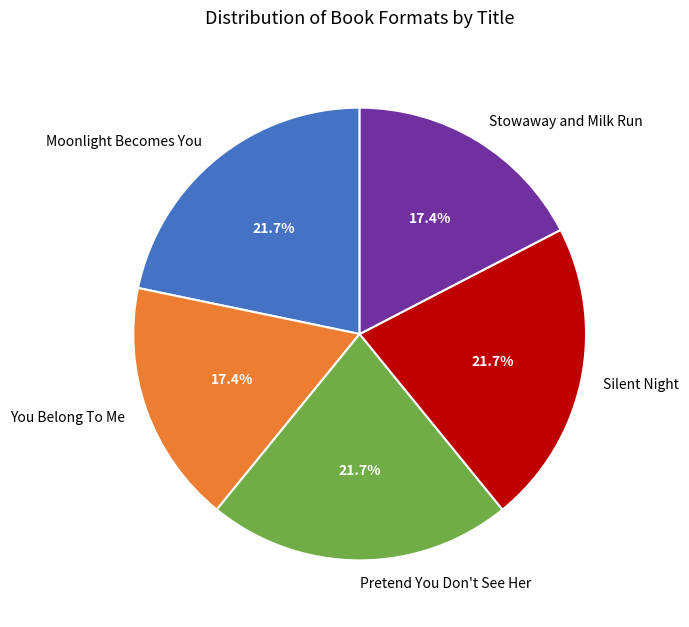

Is it true that Silent Night is 22% of the pie?

True